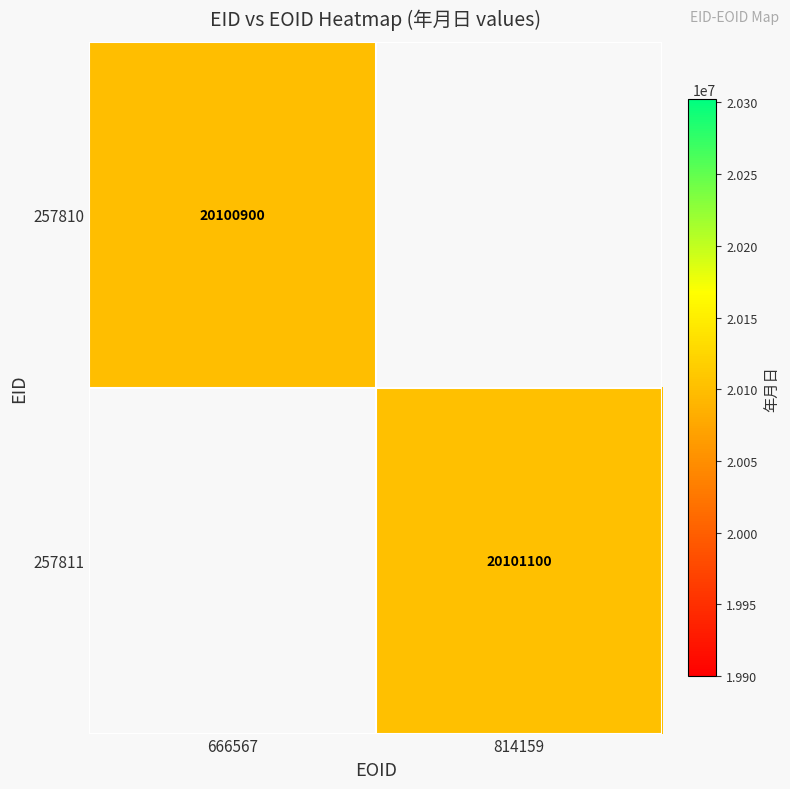

At how many categories does at least one series exceed 20101080?

1